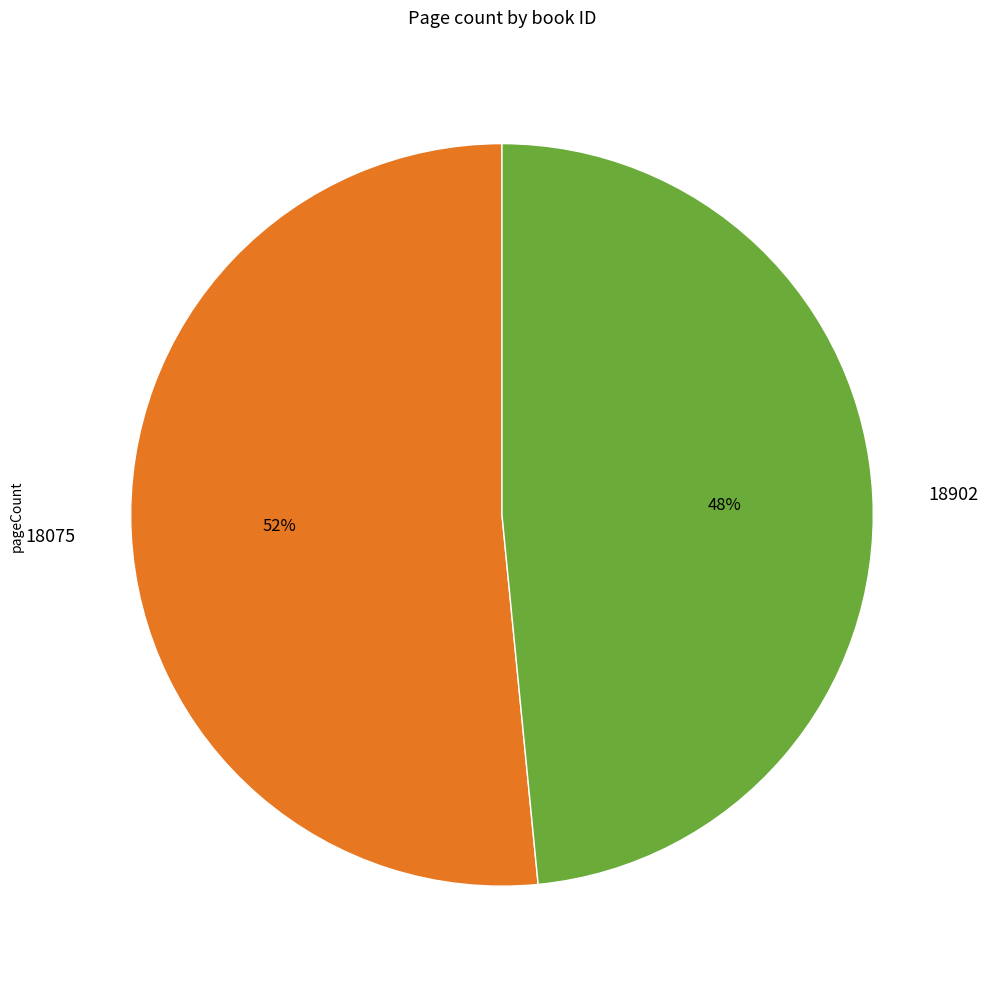

Is there any slice that represents more than half of the pie?

Yes